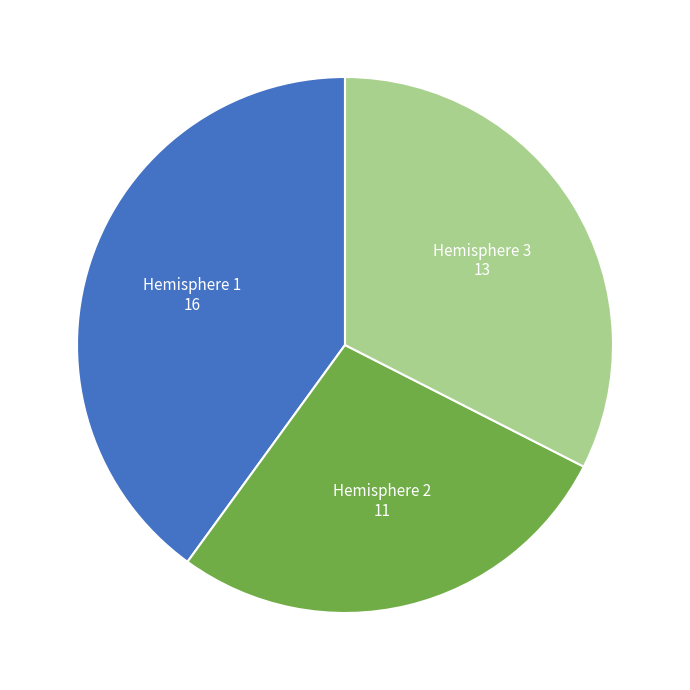

Does any single category account for the majority?

No